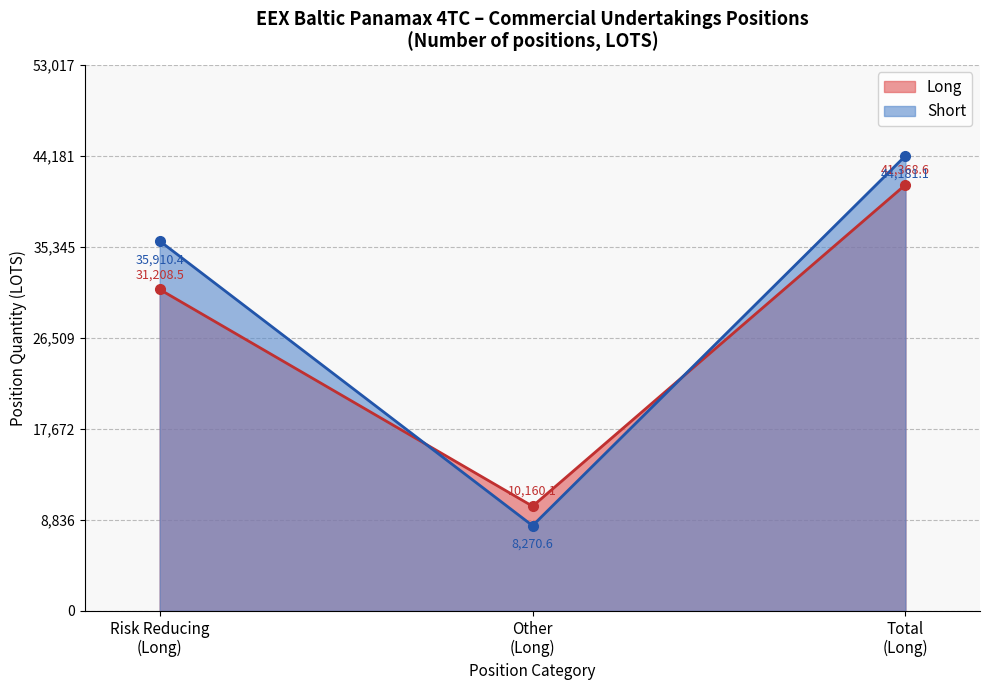

At how many categories does at least one series exceed 34372?

2